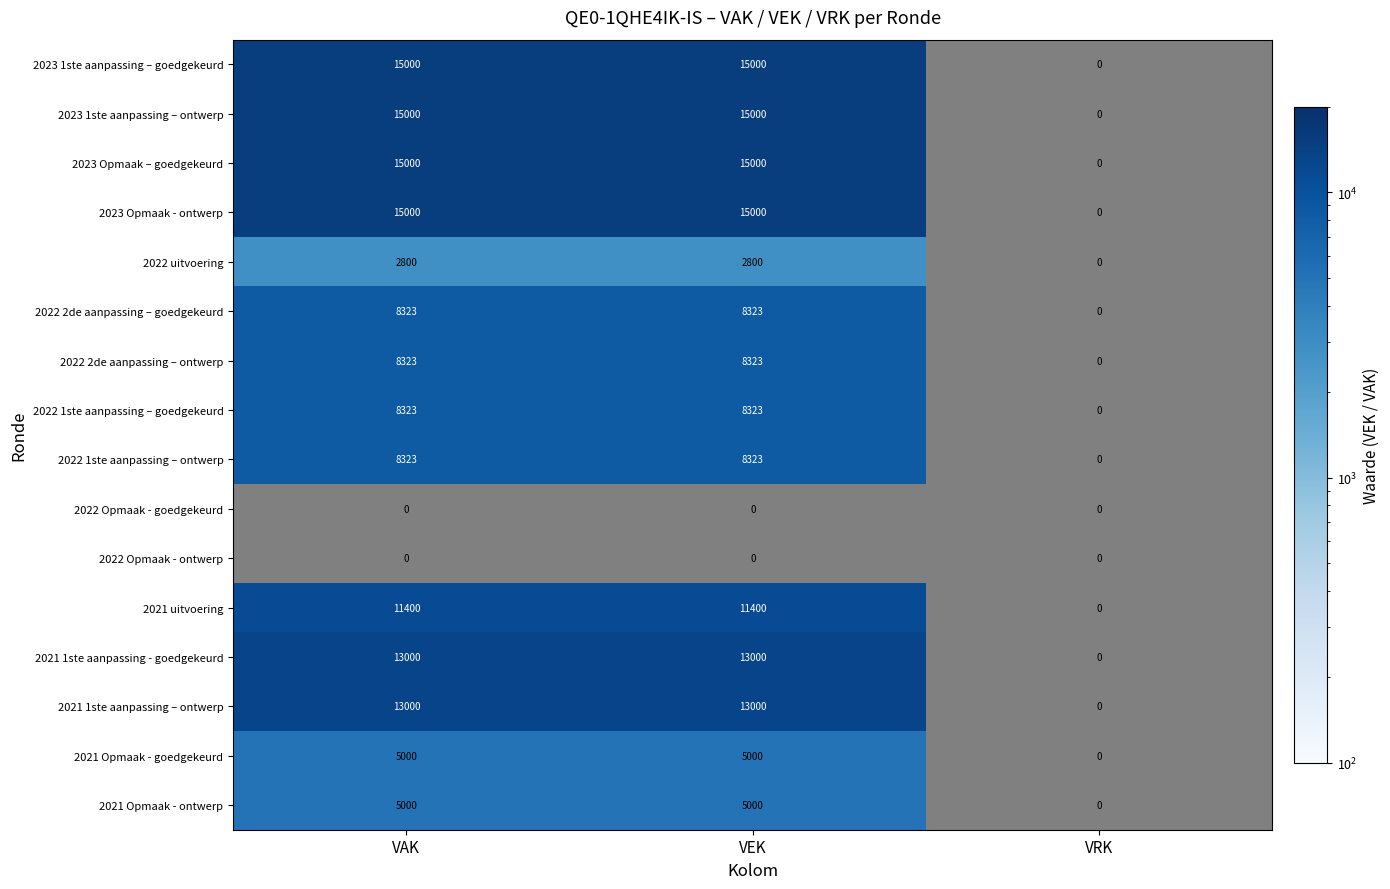

Is it true that 2021 1ste aanpassing – ontwerp equals 3153 at VEK?

False